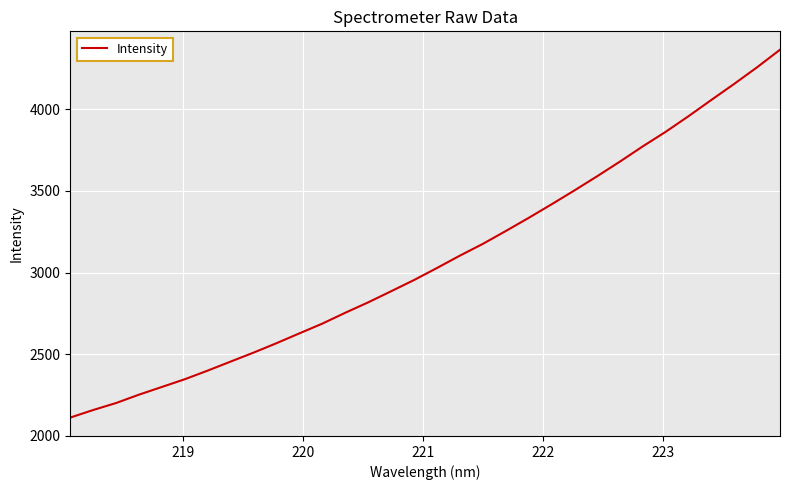

Reading left to right, what are all the values shown in this chart?

2111.6	2158.1	2200.9	2252.1	2299.3	2346.7	2399.6	2454.8	2509.7	2567.3	2627.5	2687.2	2753.6	2817.2	2885.2	2953.8	3027.4	3103.0	3174.9	3253.3	3333.8	3416.9	3501.9	3589.4	3679.6	3773.0	3862.0	3957.8	4057.6	4156.0	4257.6	4364.9